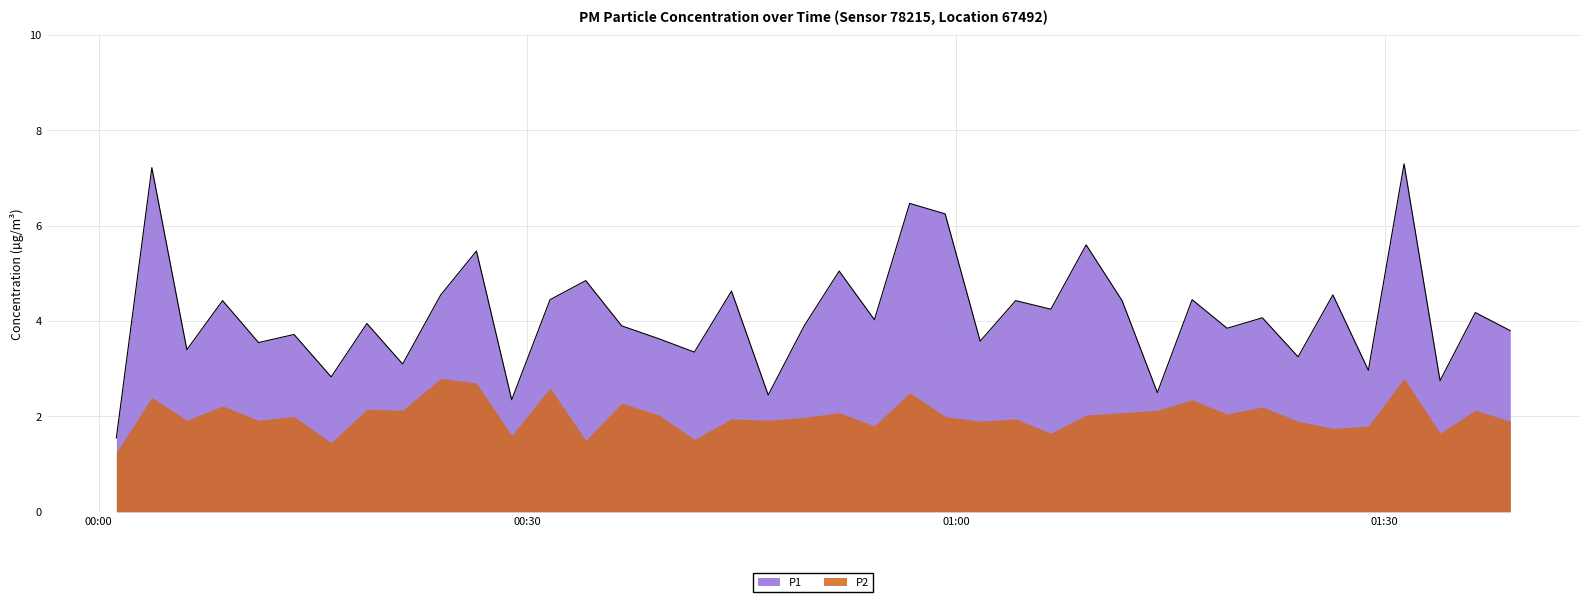

Rank the categories by value from lowest to highest.

2023-10-13T00:01:14, 2023-10-13T00:28:54, 2023-10-13T00:46:51, 2023-10-13T01:14:05, 2023-10-13T01:33:52, 2023-10-13T00:16:16, 2023-10-13T01:28:51, 2023-10-13T00:21:16, 2023-10-13T01:23:56, 2023-10-13T00:41:41, 2023-10-13T00:06:10, 2023-10-13T00:11:11, 2023-10-13T01:01:41, 2023-10-13T00:39:12, 2023-10-13T00:13:40, 2023-10-13T01:38:47, 2023-10-13T01:18:58, 2023-10-13T00:36:36, 2023-10-13T00:49:22, 2023-10-13T00:18:46, 2023-10-13T00:54:17, 2023-10-13T01:21:26, 2023-10-13T01:36:20, 2023-10-13T01:06:38, 2023-10-13T00:08:40, 2023-10-13T01:04:10, 2023-10-13T01:11:37, 2023-10-13T00:31:35, 2023-10-13T01:16:31, 2023-10-13T00:23:56, 2023-10-13T01:26:22, 2023-10-13T00:44:17, 2023-10-13T00:34:05, 2023-10-13T00:51:49, 2023-10-13T00:26:26, 2023-10-13T01:09:06, 2023-10-13T00:59:14, 2023-10-13T00:56:45, 2023-10-13T00:03:43, 2023-10-13T01:31:21